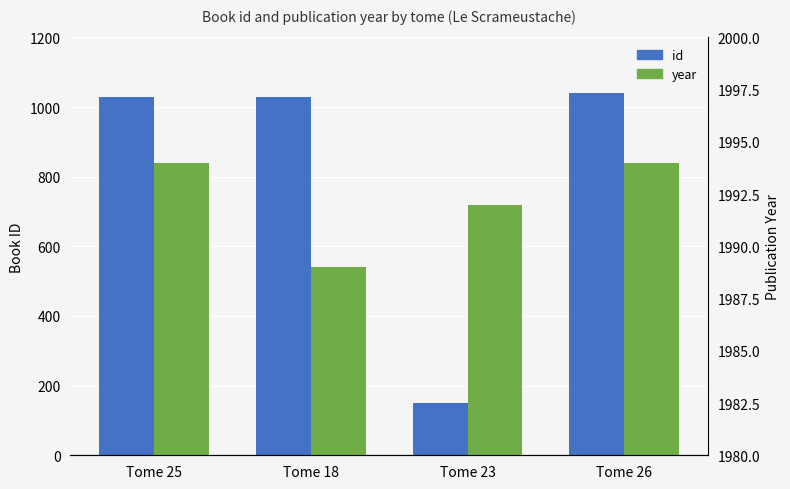

At Tome 23, list the series in order from largest to smallest.

year, id